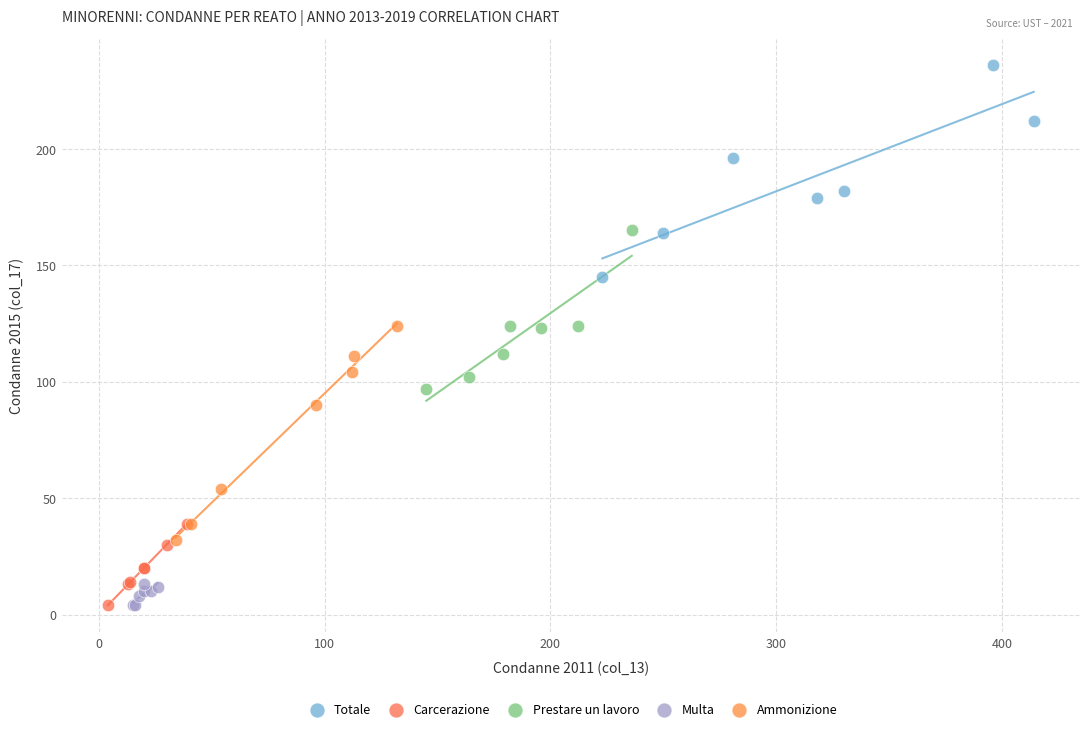

Which series reaches the maximum Y coordinate?

Totale